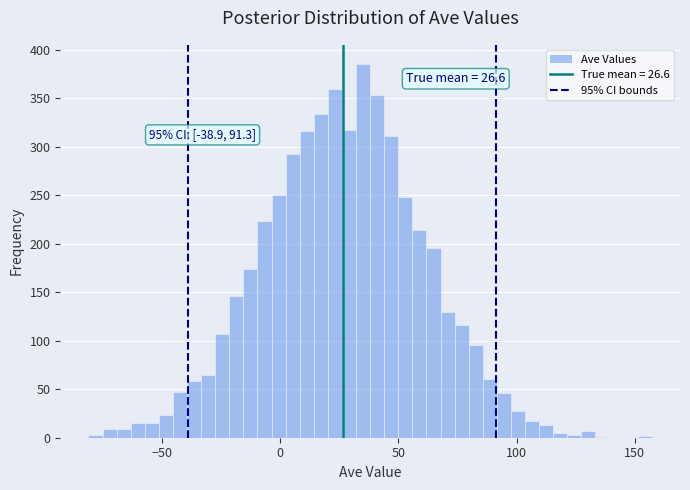

Read against the x-axis, roughly where is the centre of the tallest bar?

35